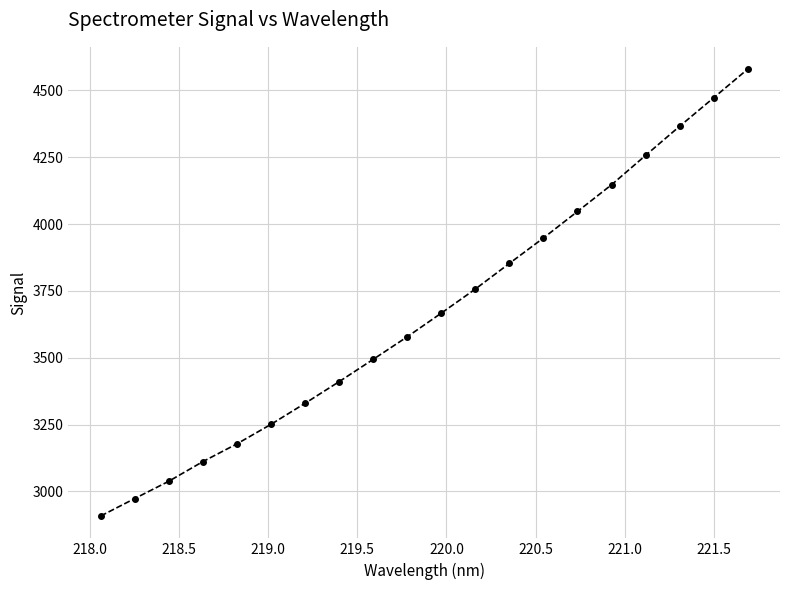

What is the value of the 14th point from the left?

3947.8